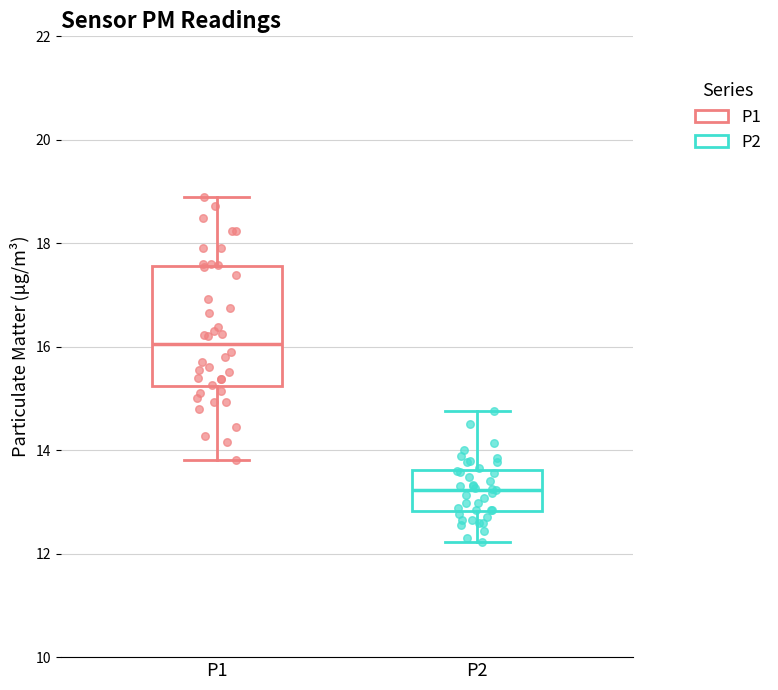

Reading left to right, transcribe this box plot: for each box, give where its median line is, the range the box spans, and where its two whiskers end, as read against the y-axis. The values are not printed on the chart, so give them approximately, as read against the axis.

P1: median 16.0, box 15.2 to 17.6, whiskers 13.8 to 19.0
P2: median 13.2, box 12.8 to 13.6, whiskers 12.2 to 14.8